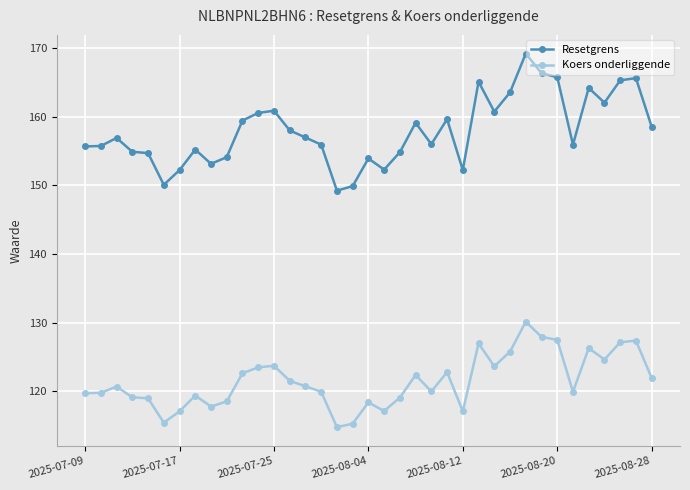

What is the greatest value displayed?

169.2